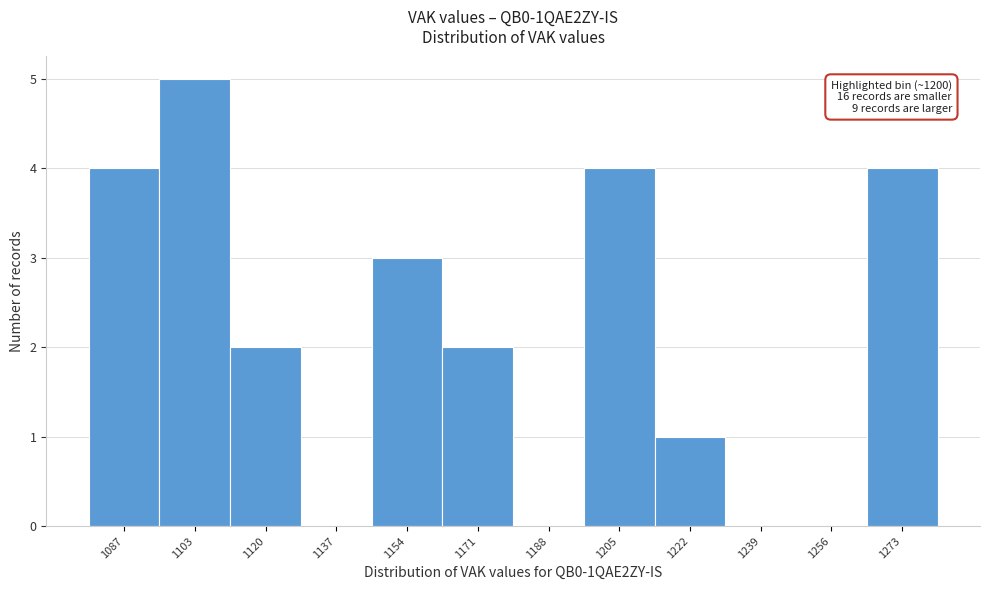

Reading right to left, what are all the values shown in this chart?

1273=4	1256=0	1239=0	1222=1	1205=4	1188=0	1171=2	1154=3	1137=0	1120=2	1103=5	1087=4